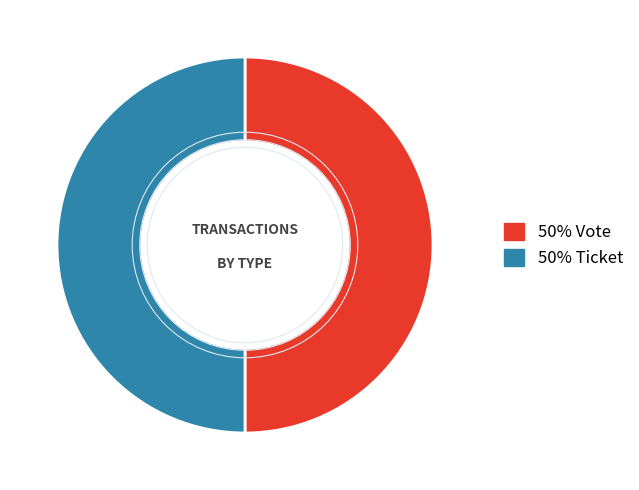

Count the number of slices in the pie.

2